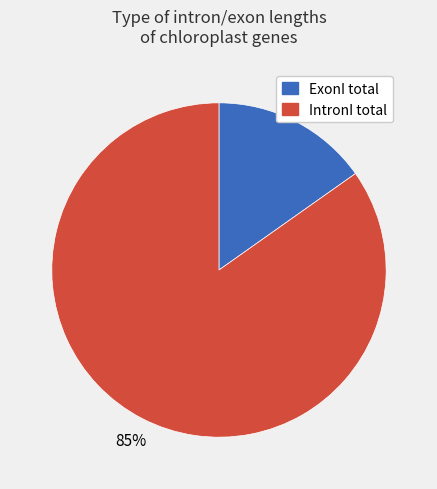

To the nearest percent, what percentage of the pie is IntronI total?

85%